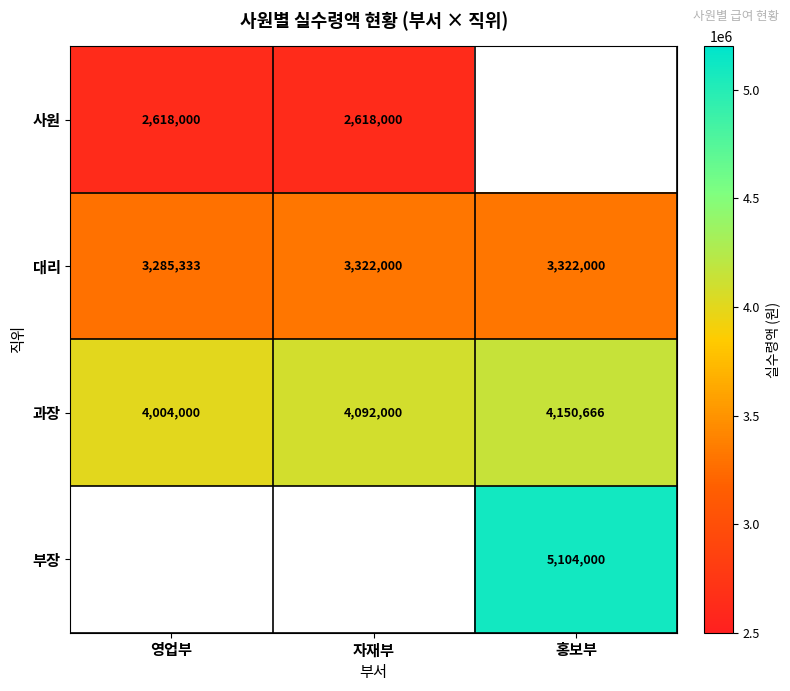

What is the difference between the second highest and minimum values in the 과장 series?

88000